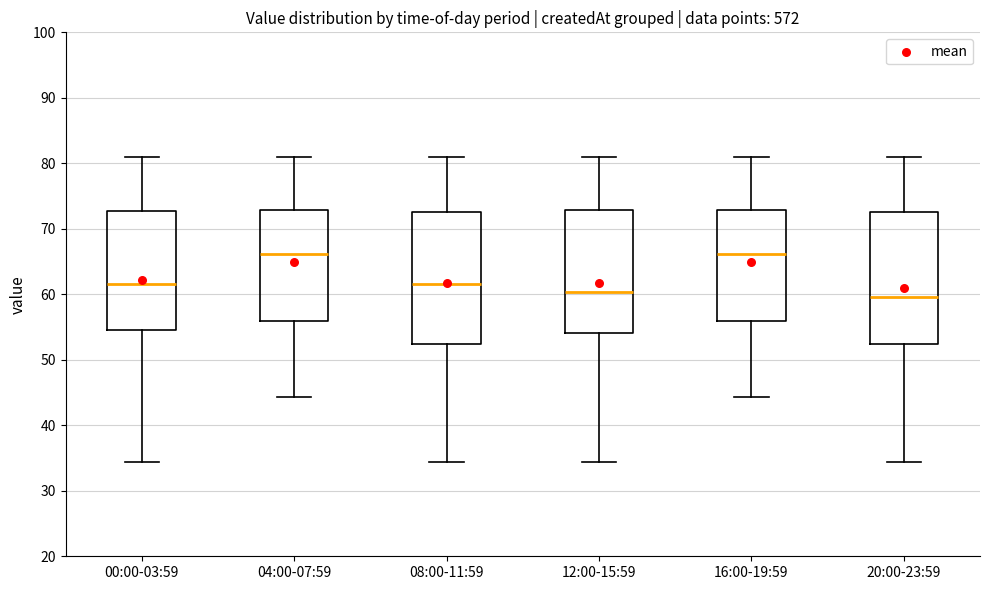

Reading left to right, read every box against the y-axis: the position of its median line, the range the box covers, and the ends of its whiskers. The values are not printed on the chart, so give them approximately, as read against the axis.

00:00-03:59: median 62, box 55 to 73, whiskers 34 to 81
04:00-07:59: median 66, box 56 to 73, whiskers 44 to 81
08:00-11:59: median 62, box 52 to 73, whiskers 34 to 81
12:00-15:59: median 60, box 54 to 73, whiskers 34 to 81
16:00-19:59: median 66, box 56 to 73, whiskers 44 to 81
20:00-23:59: median 60, box 52 to 73, whiskers 34 to 81